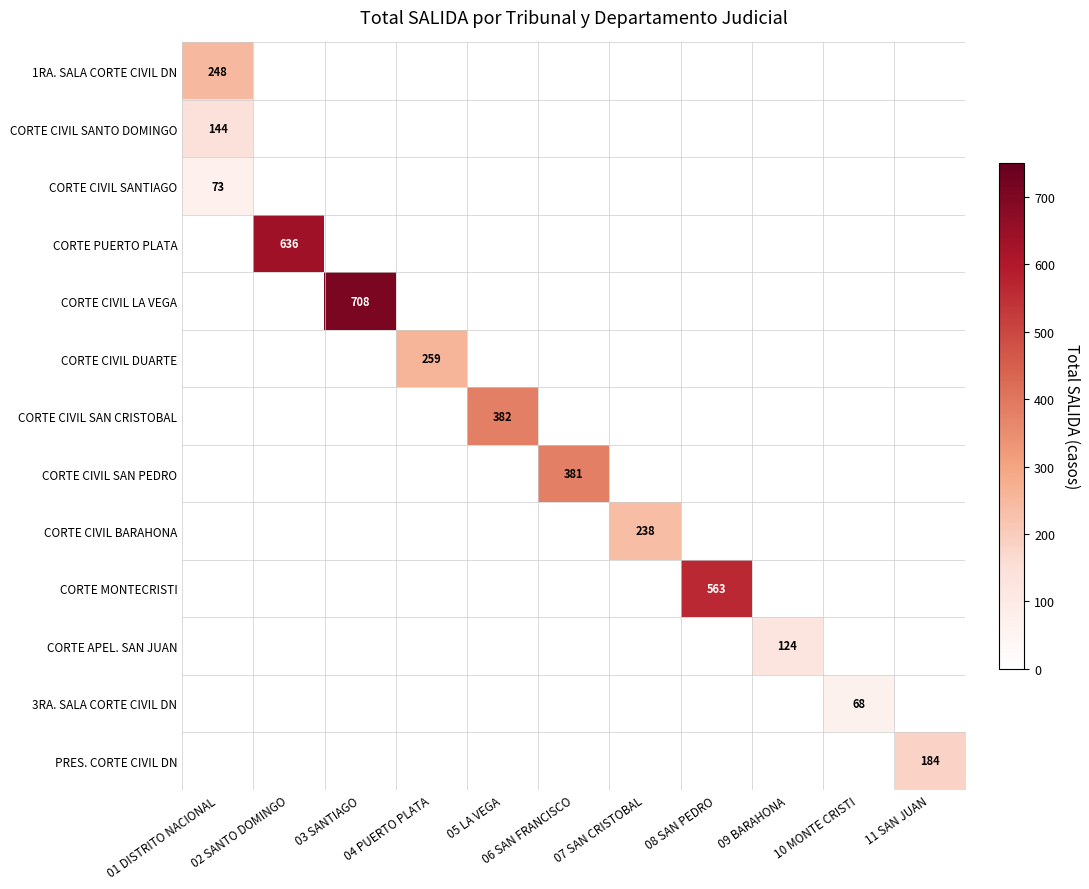

Between 06 SAN FRANCISCO and 04 PUERTO PLATA, which is larger?

06 SAN FRANCISCO